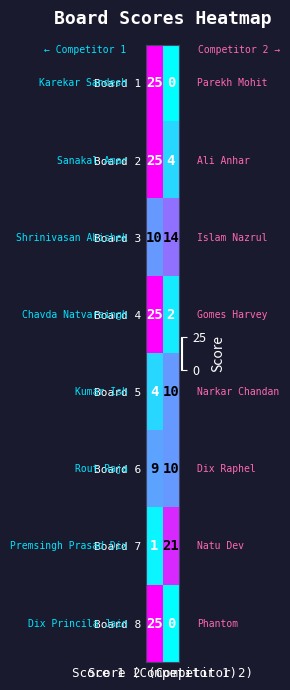

What is the minimum value for Board 2?

4